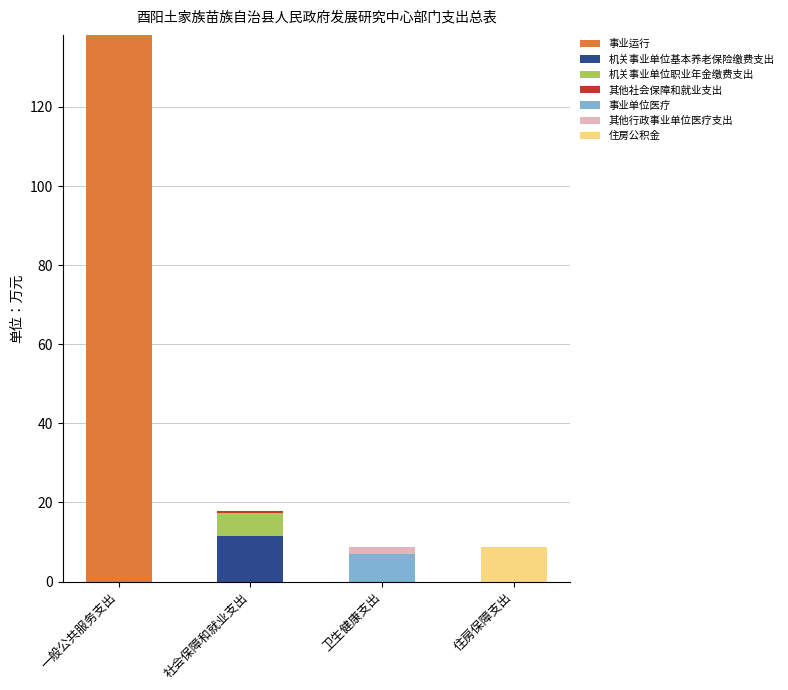

What is the total value across all series at 住房保障支出?

8.7